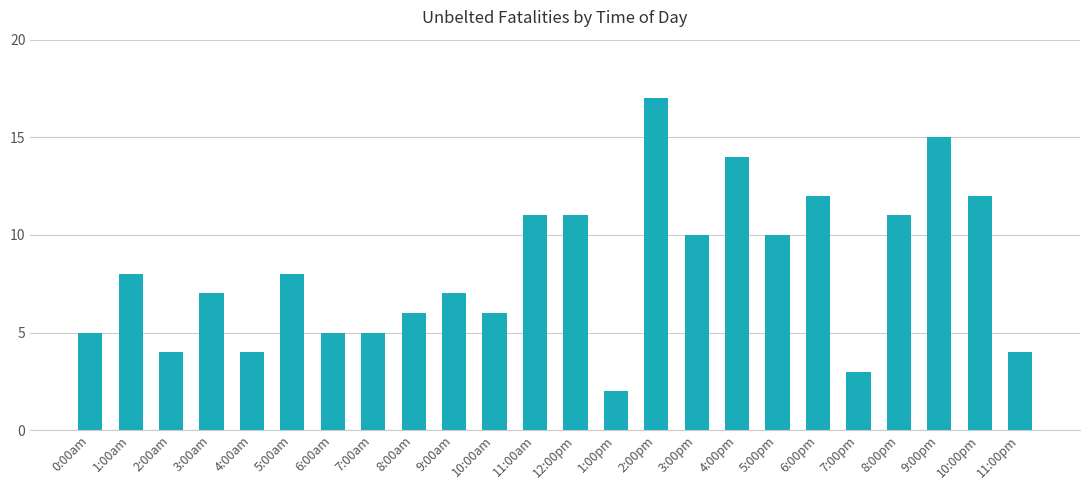

Between 3:00am and 6:00am, which is larger?

3:00am